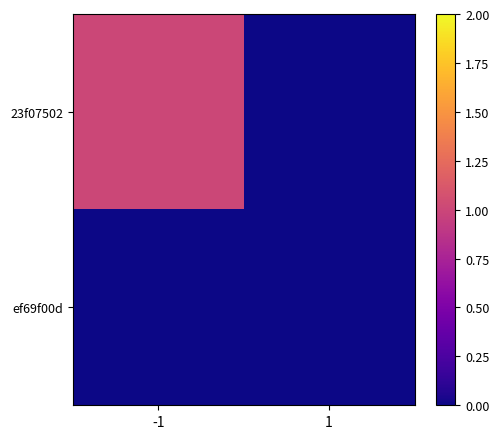

How many series are shown in this chart?

2